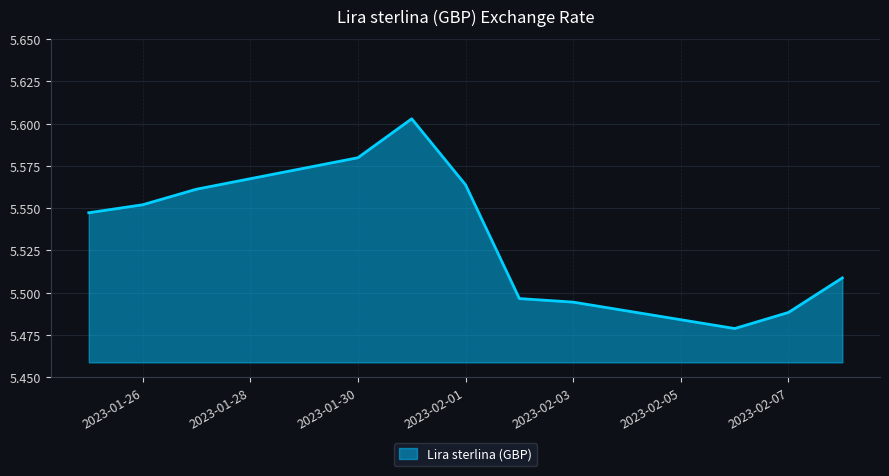

List the labels in order of value, smallest first.

2023-02-06, 2023-02-07, 2023-02-03, 2023-02-02, 2023-02-08, 2023-01-25, 2023-01-26, 2023-01-27, 2023-02-01, 2023-01-30, 2023-01-31